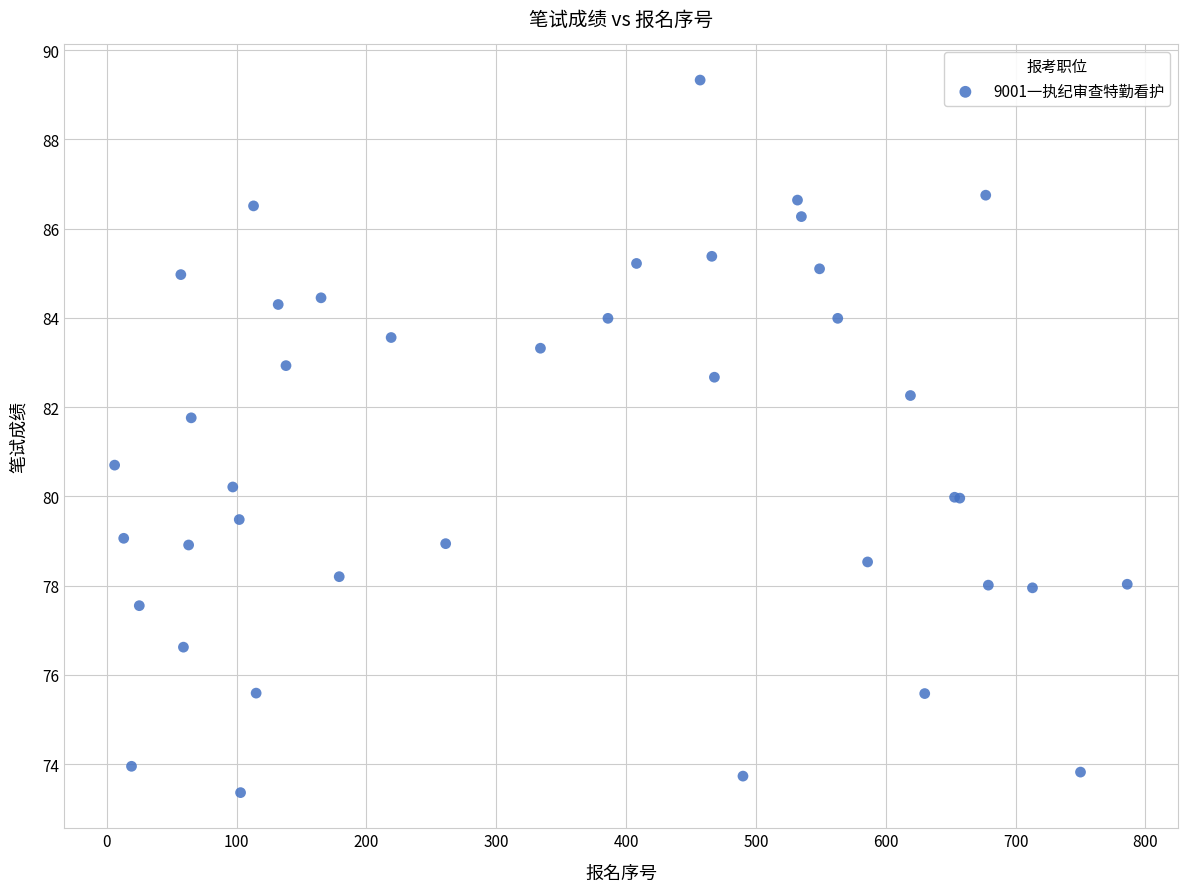

What Y value in the scatter plot is closest to 81?

80.7